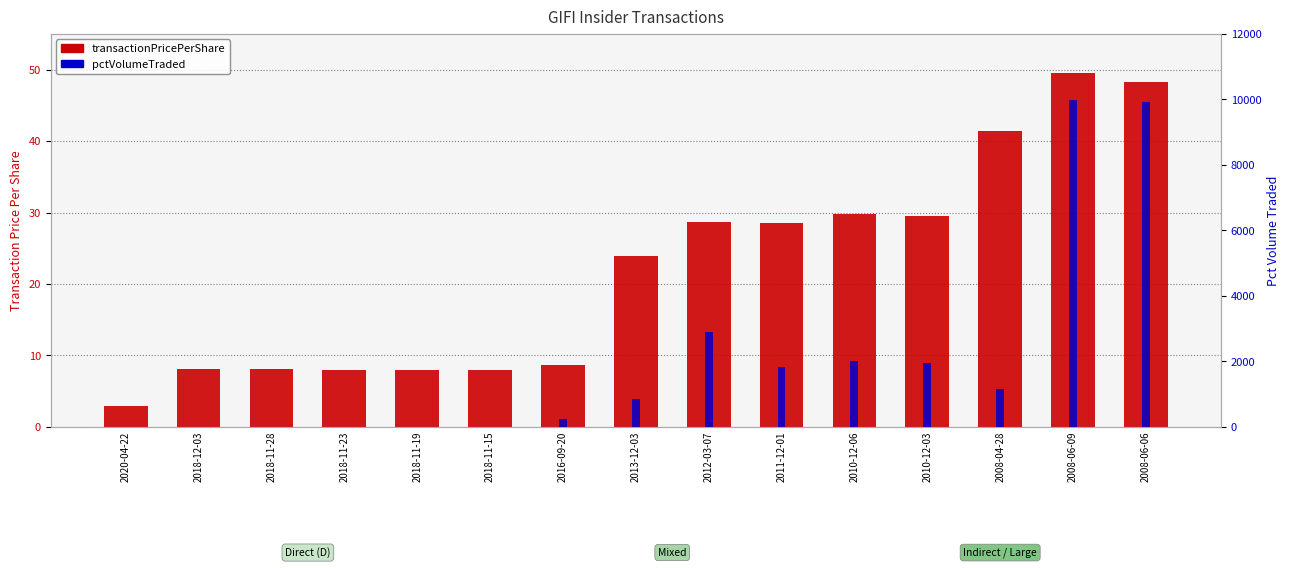

At 2018-11-19, list the series in order from largest to smallest.

transactionPricePerShare, pctVolumeTraded